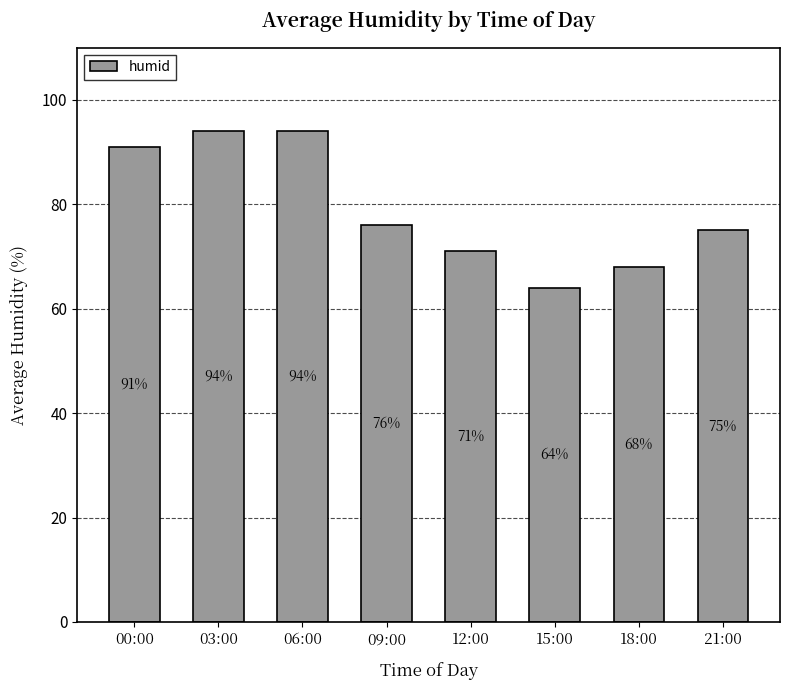

How many values are between 71 and 94?

6